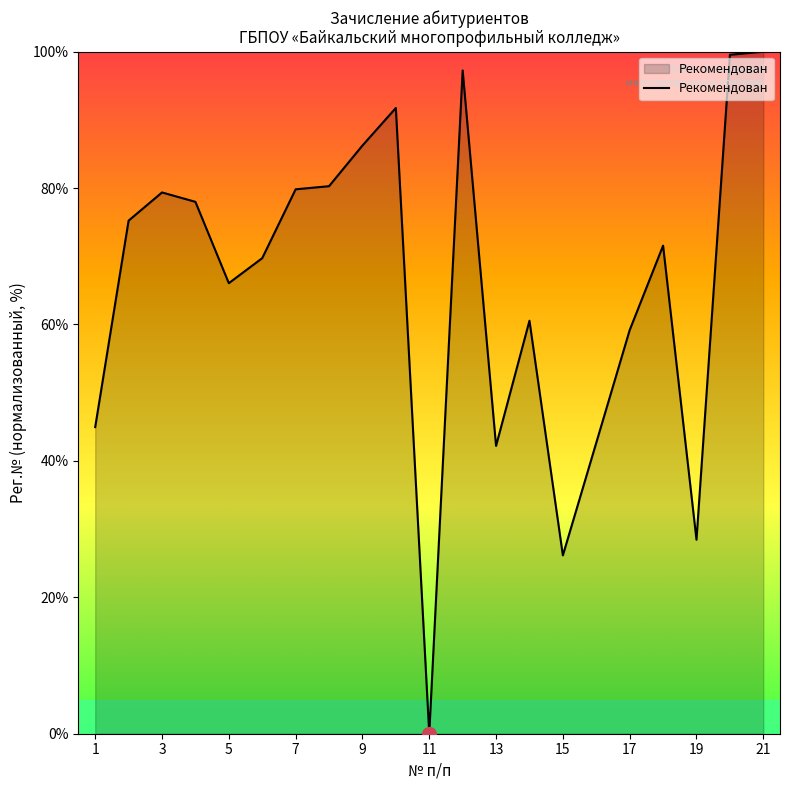

What is the greatest value displayed?

100.0